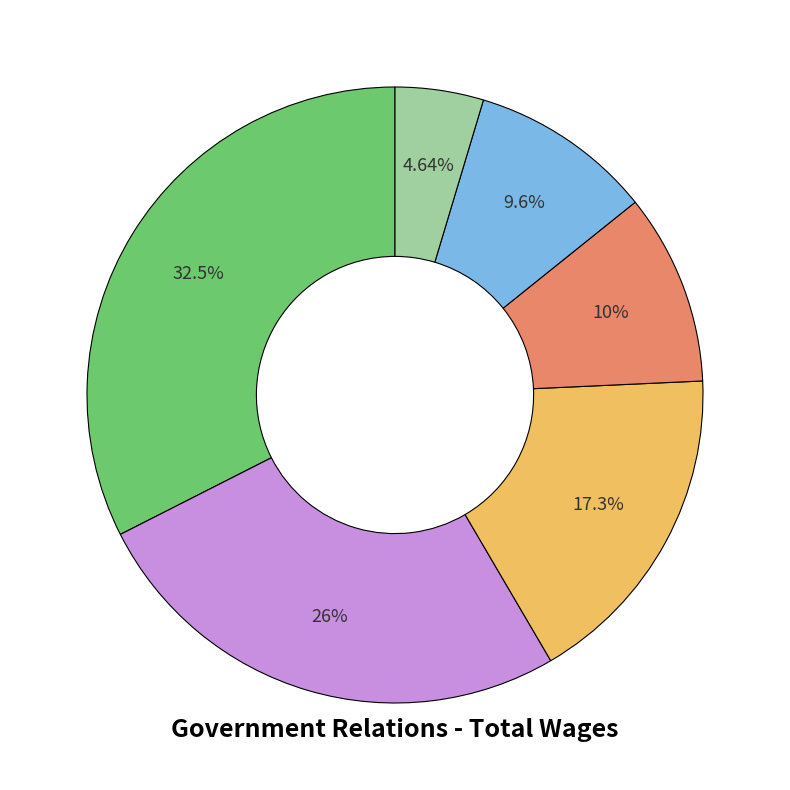

Does any single category account for the majority?

No